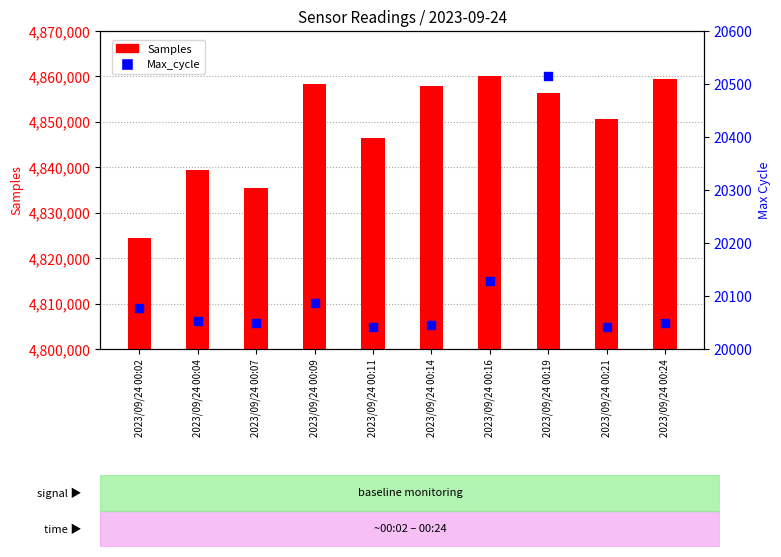

What is the total value across all series at 2023/09/24 00:02?

4844567